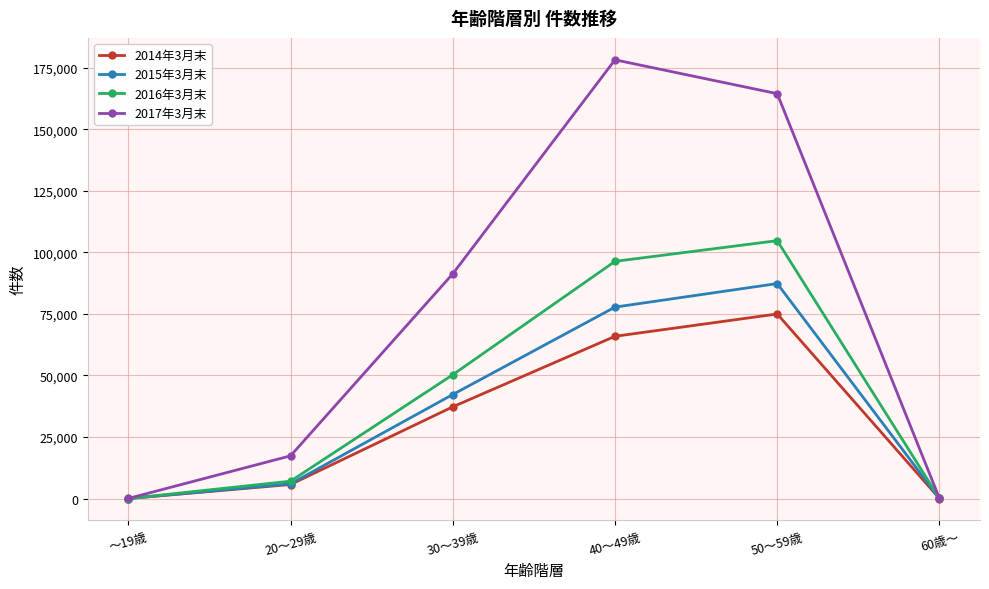

What is the difference between the highest and lowest values at 40～49歳?

112287